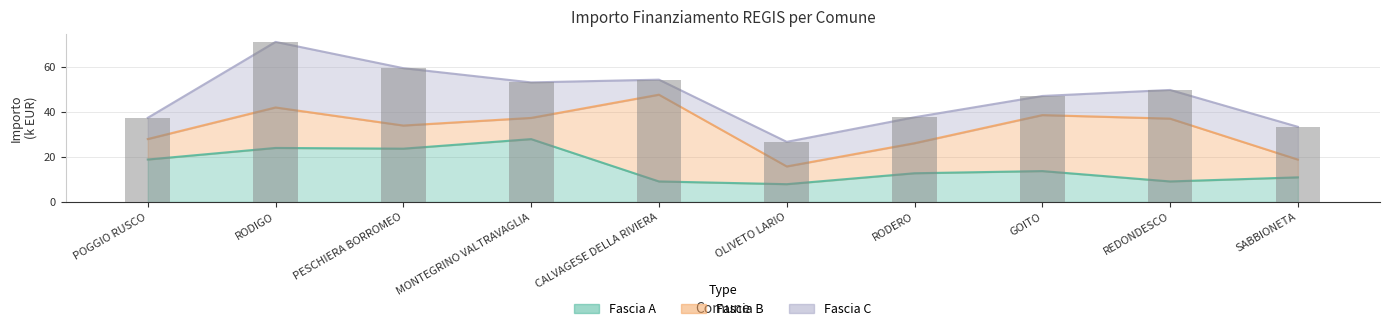

True or false: Fascia C has a value of 15.8 at MONTEGRINO VALTRAVAGLIA.

True